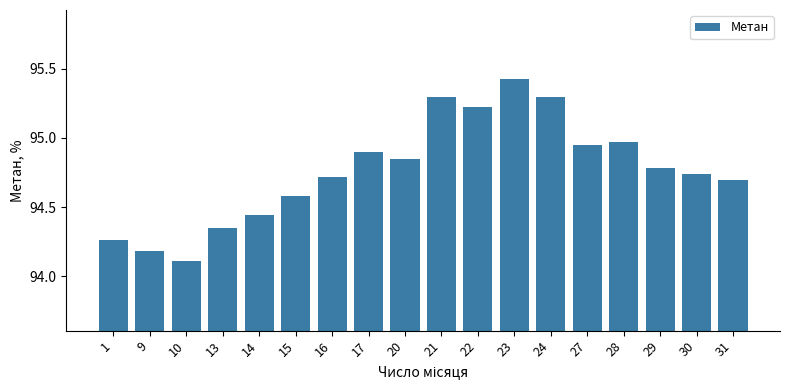

What is the sum of all values?

1705.8